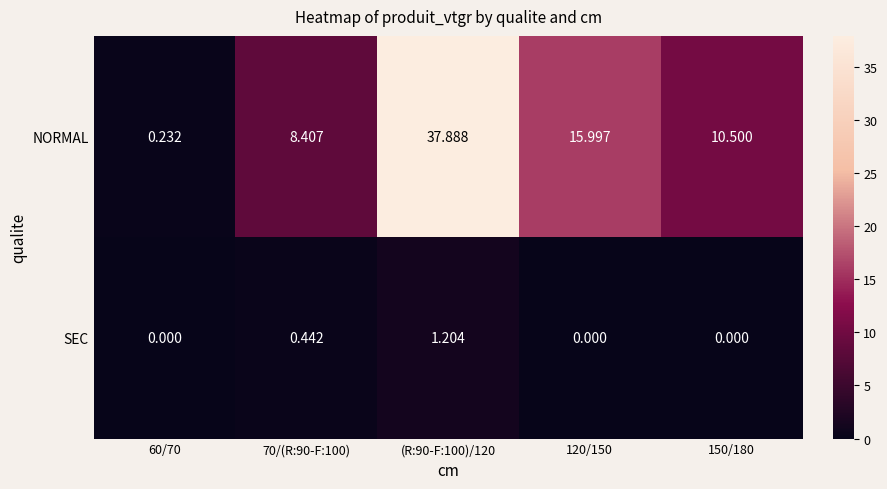

List the series in order of their peak value, highest first.

NORMAL, SEC